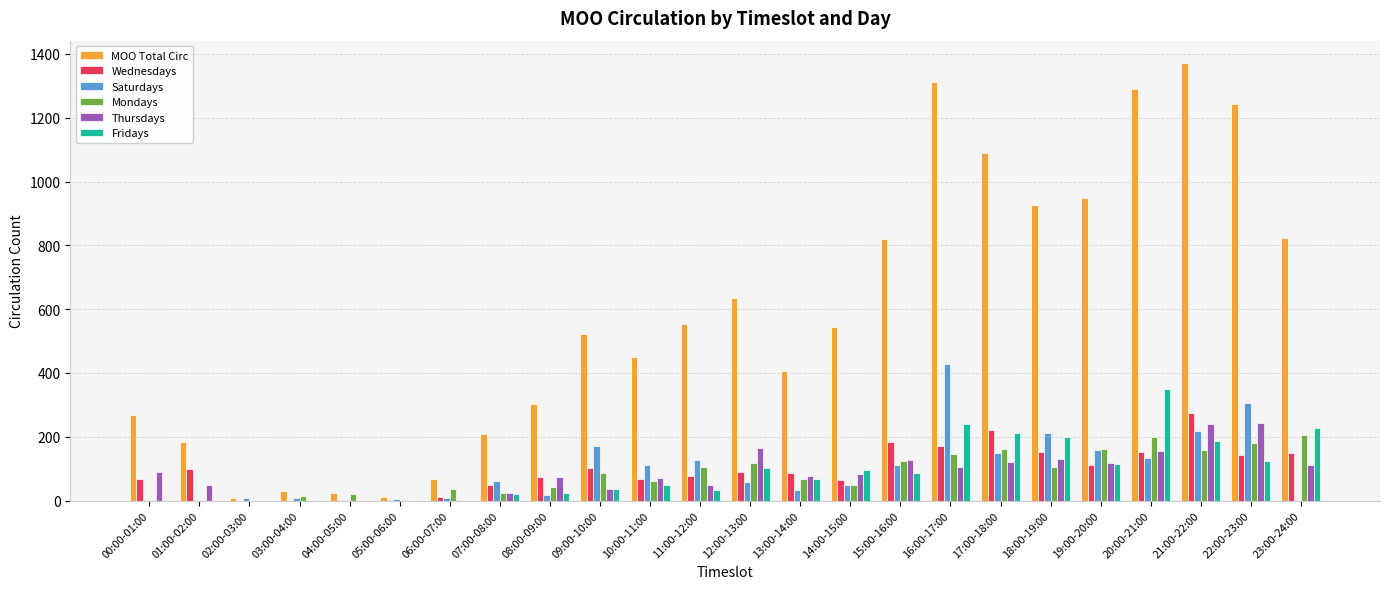

Is it true that MOO Total Circ equals 544 at 14:00-15:00?

True